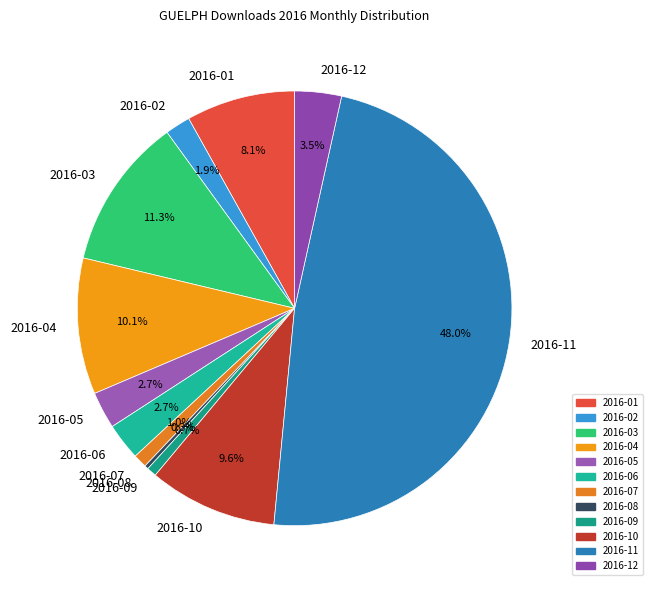

Which slice is the largest?

2016-11